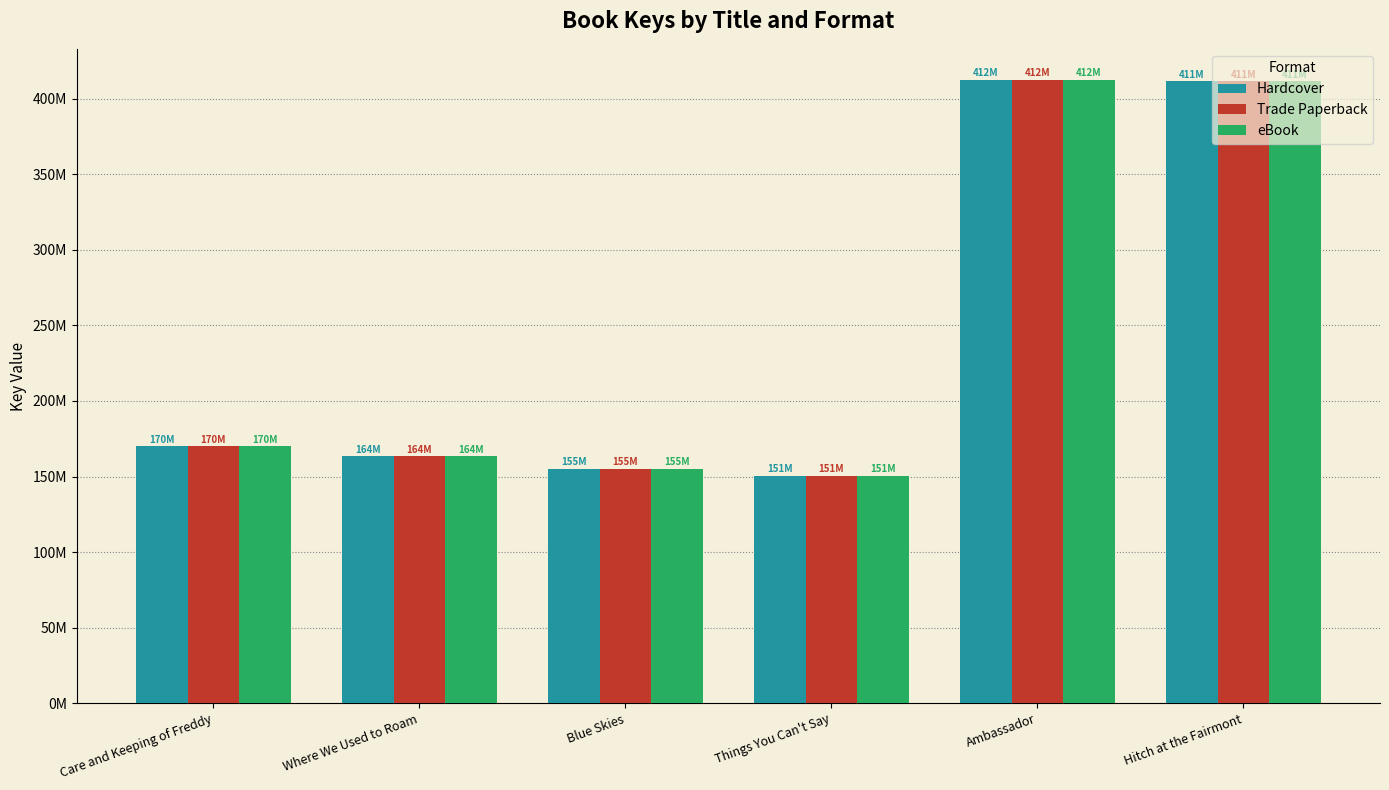

What is the total value across all series at Blue Skies?

466003635